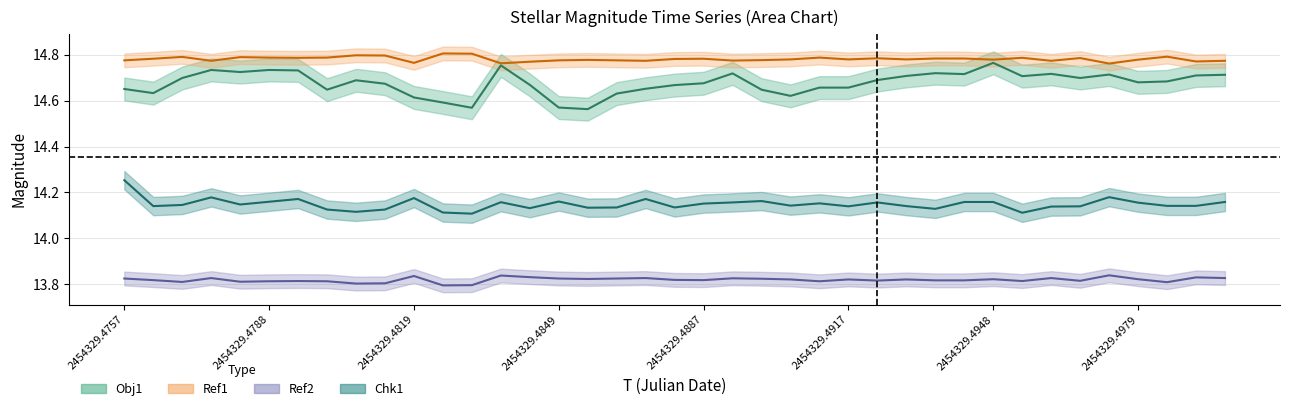

Count the Chk1 values in the range 14 to 15.

39